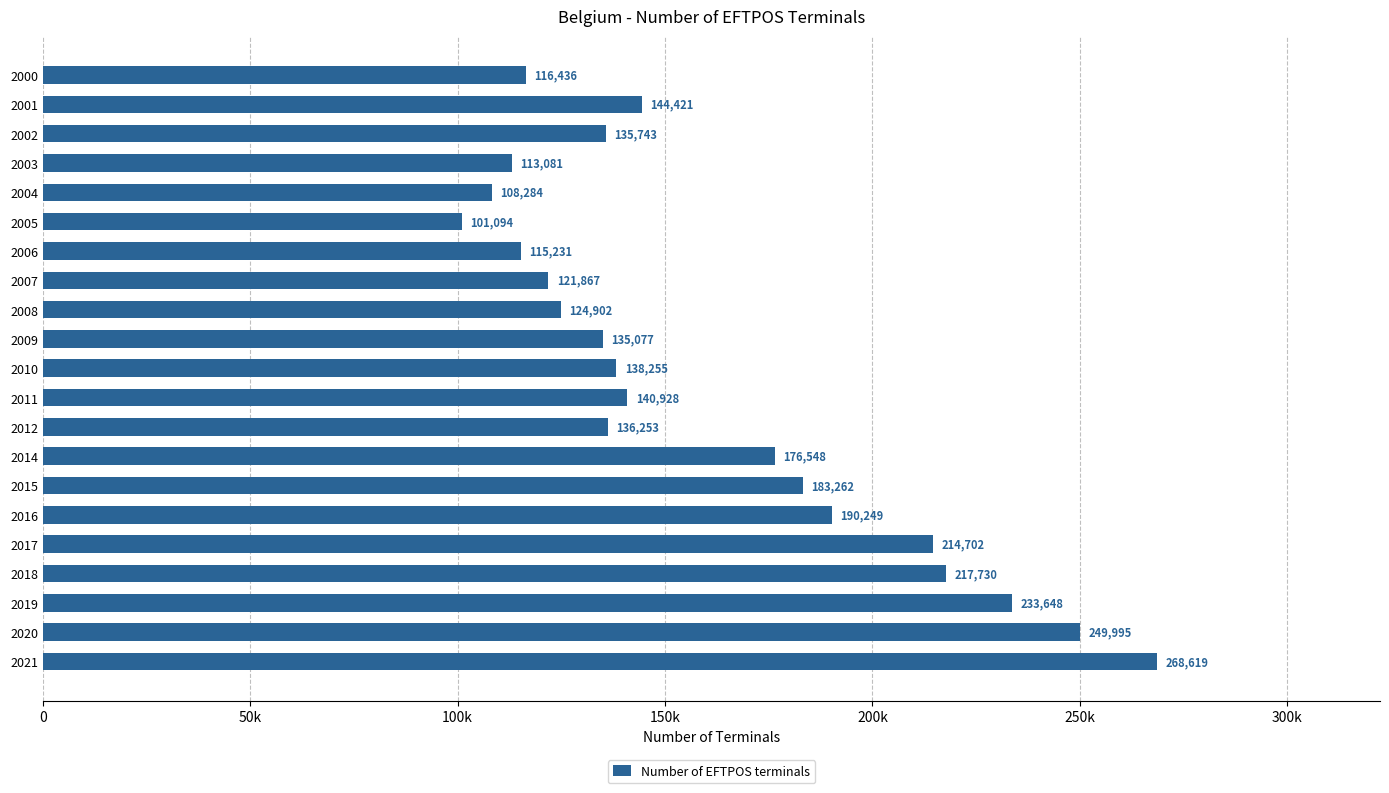

What is the smallest value displayed?

101094